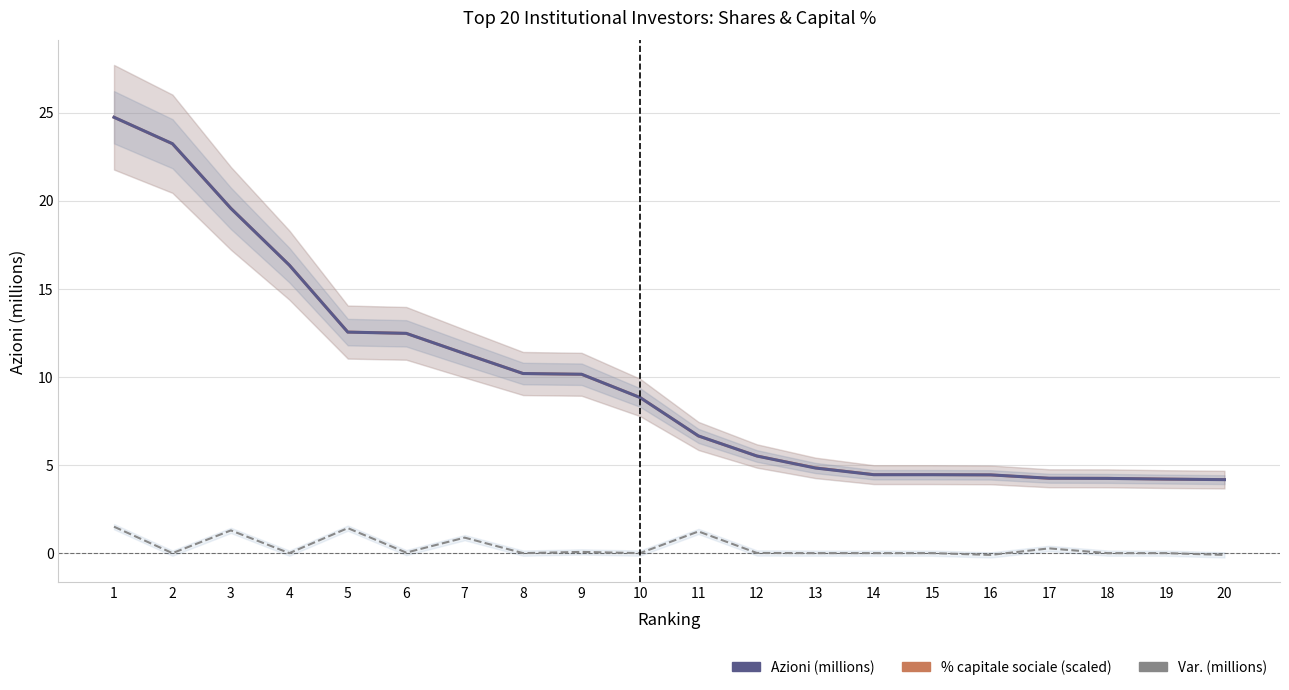

True or false: % capitale sociale (scaled) has a value of 7.0 at 14.

False